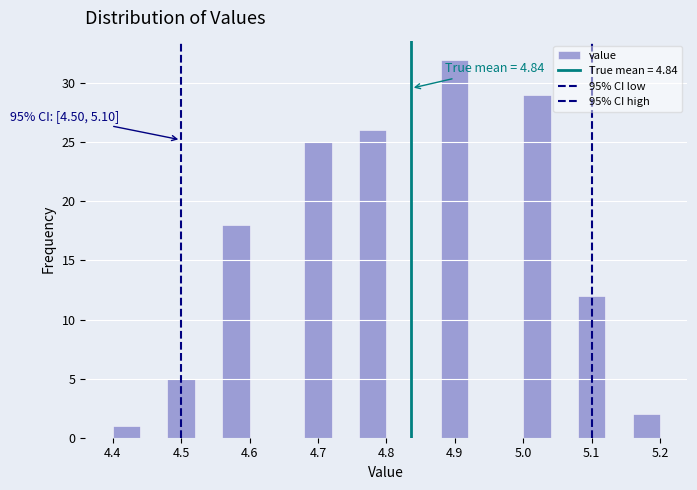

Which range on the x-axis has the tallest bar?

4.88 to 4.92